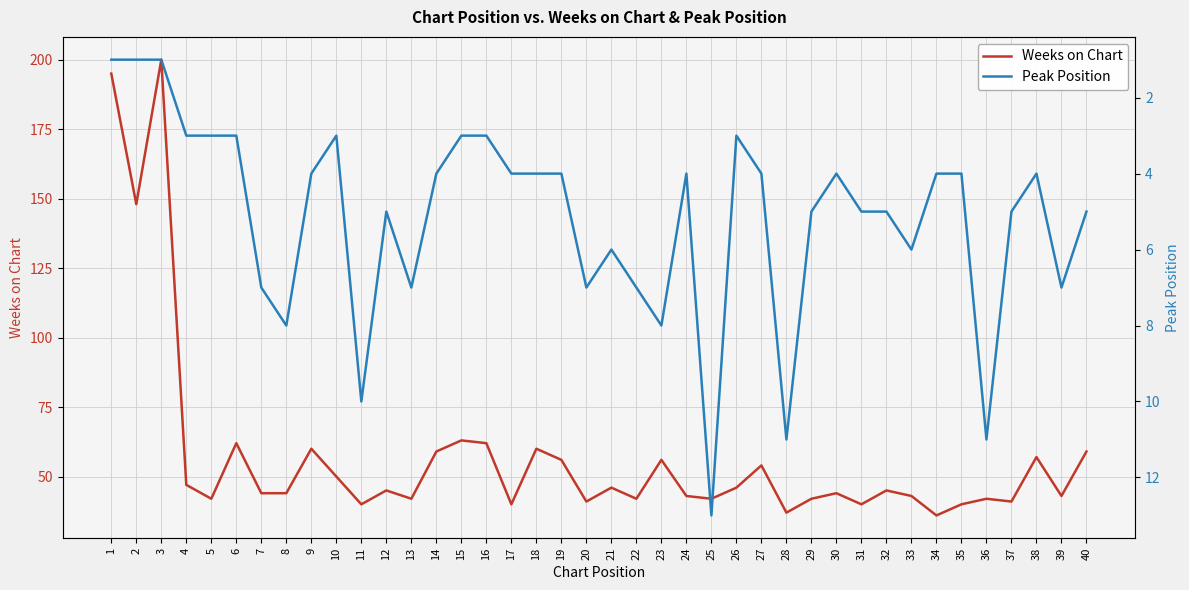

Rank the series by their maximum value, from lowest to highest.

Peak Position, Weeks on Chart